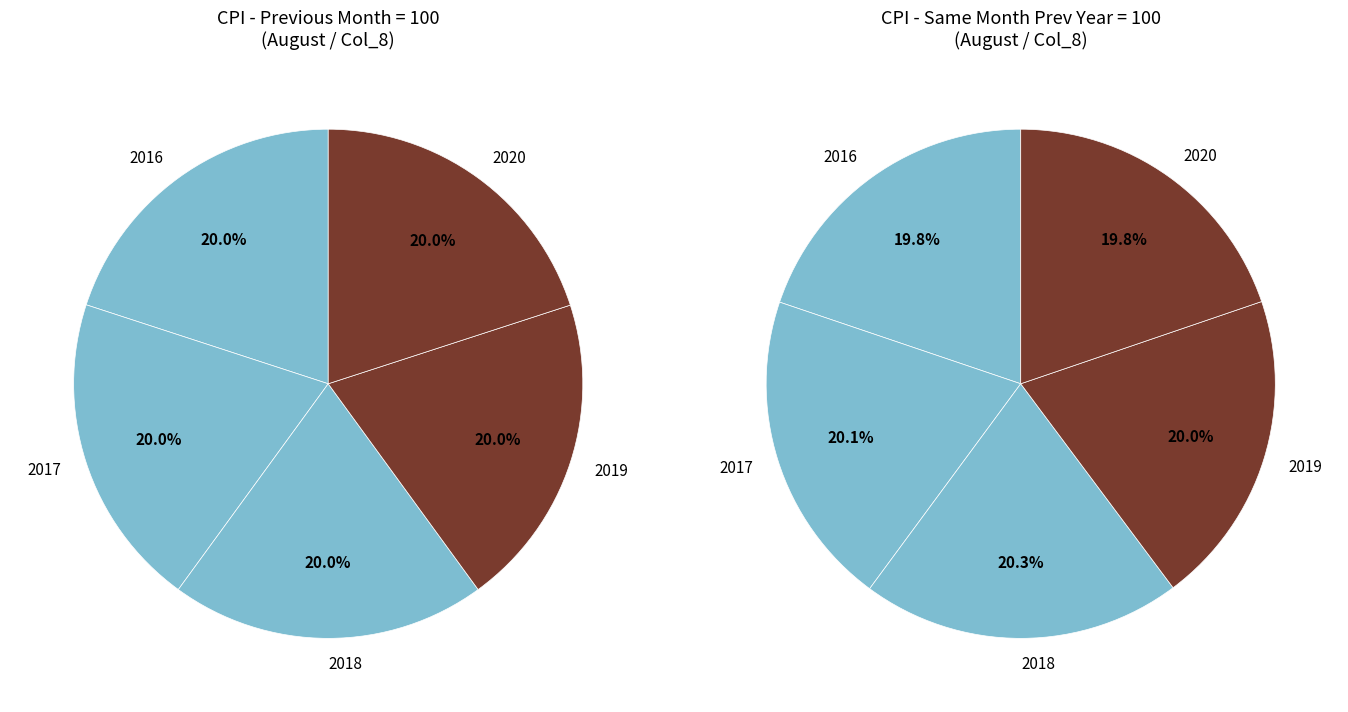

The 2018 slice represents 10% of the pie. True or false?

False